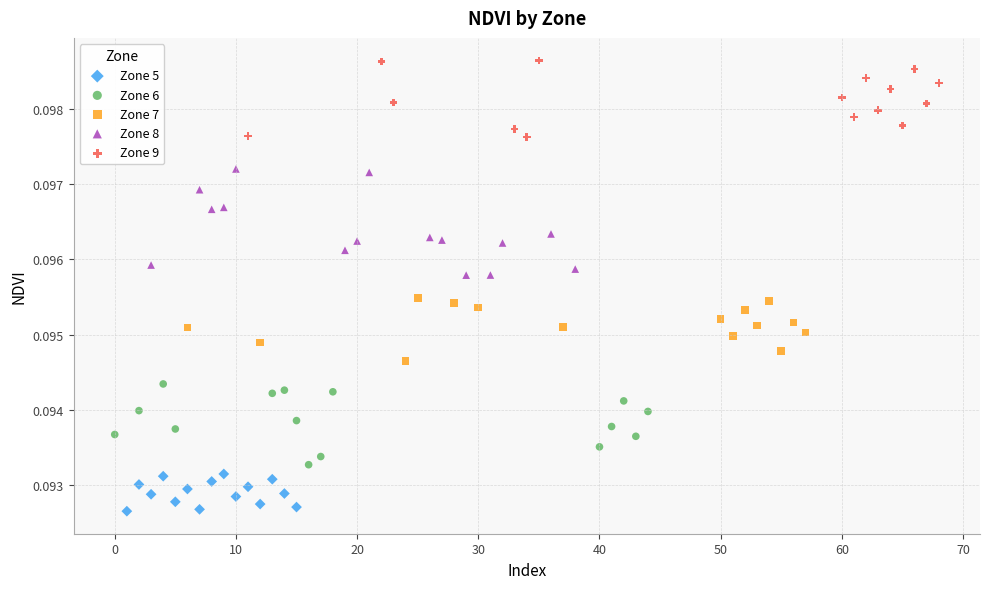

Which series contains the highest Y value?

Zone 9